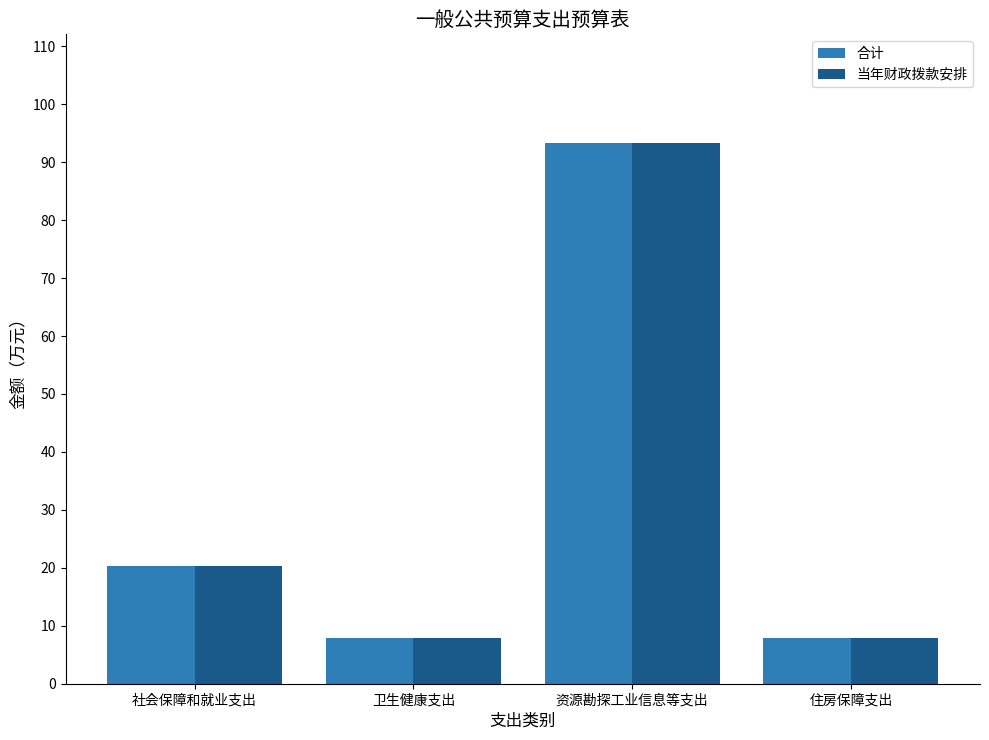

What is the value of the 合计 bar at the 1st from the left?

20.3